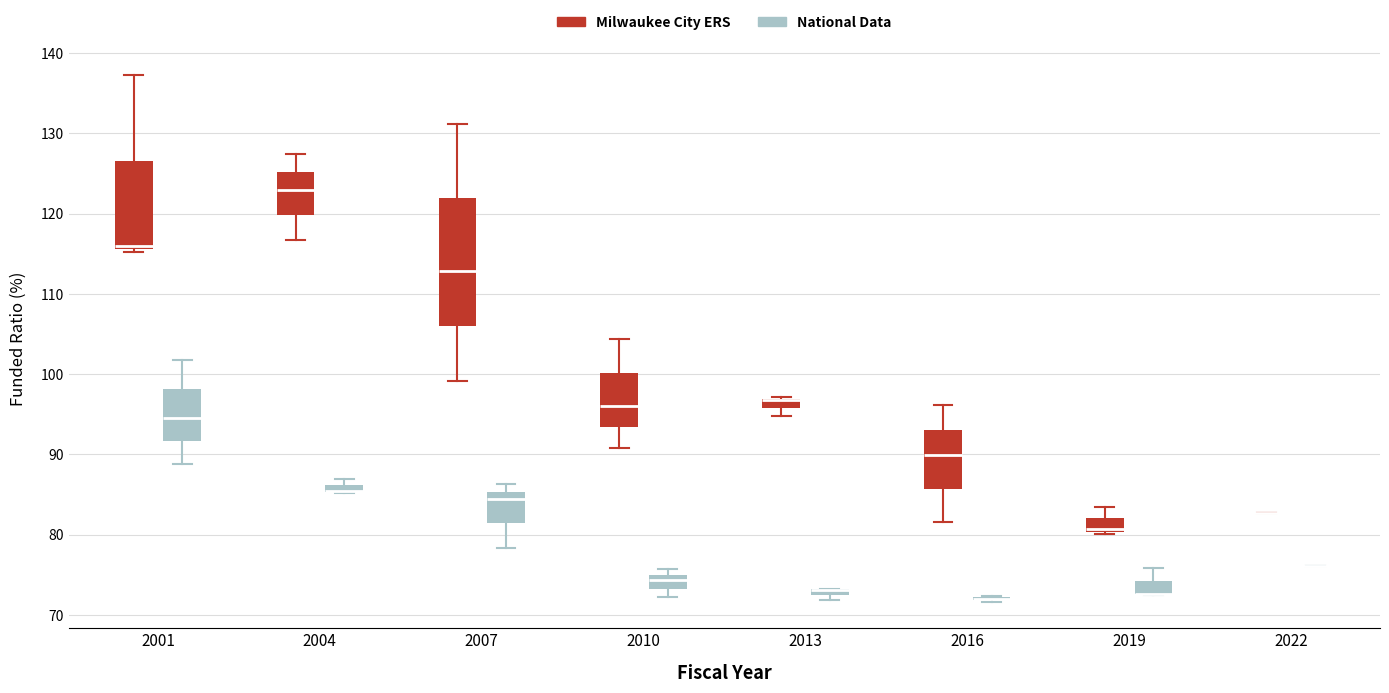

Where is the upper edge of the box for 2010 (National Data) on the y-axis? The values are not printed on the chart, so give them approximately, as read against the axis.

75